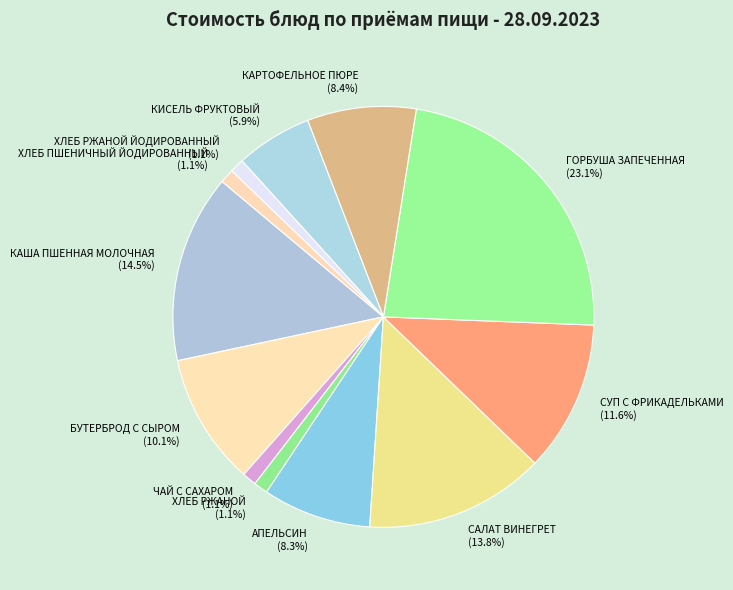

To the nearest percent, what is the average slice percentage?

8%